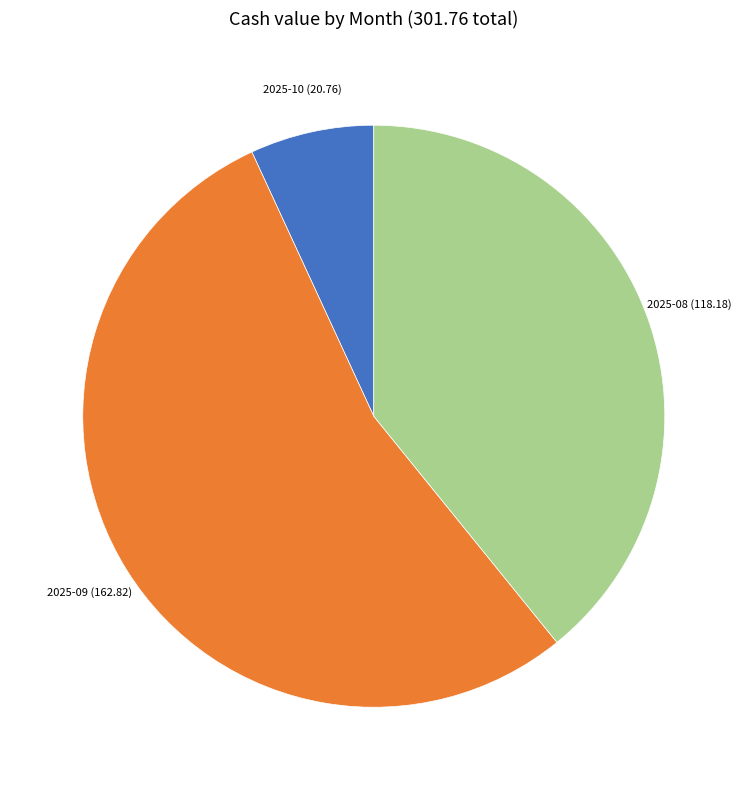

Does any single category account for the majority?

Yes